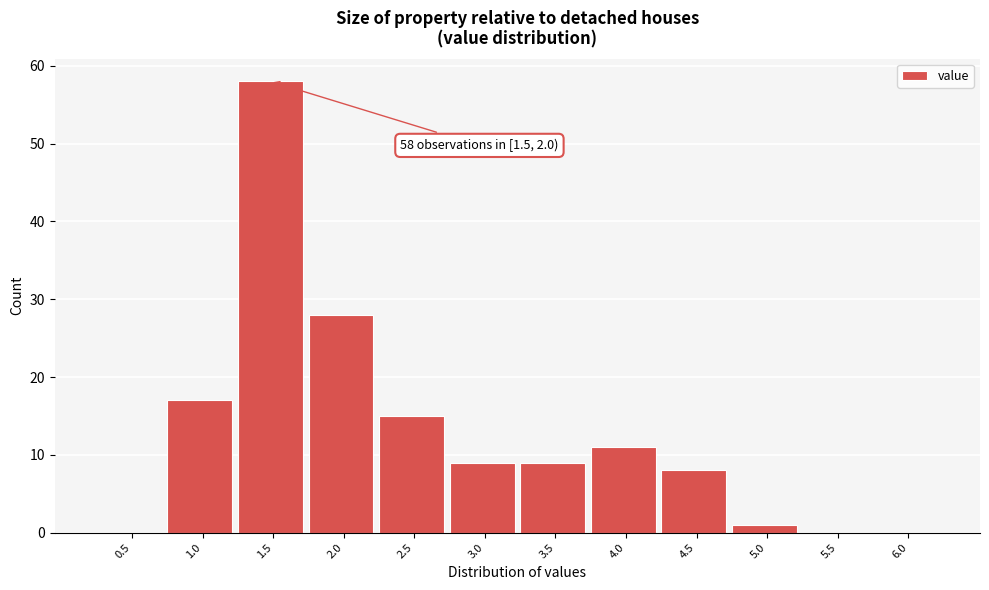

Reading right to left, list all the values displayed in this chart.

6.0=0	5.5=0	5.0=1	4.5=8	4.0=11	3.5=9	3.0=9	2.5=15	2.0=28	1.5=58	1.0=17	0.5=0